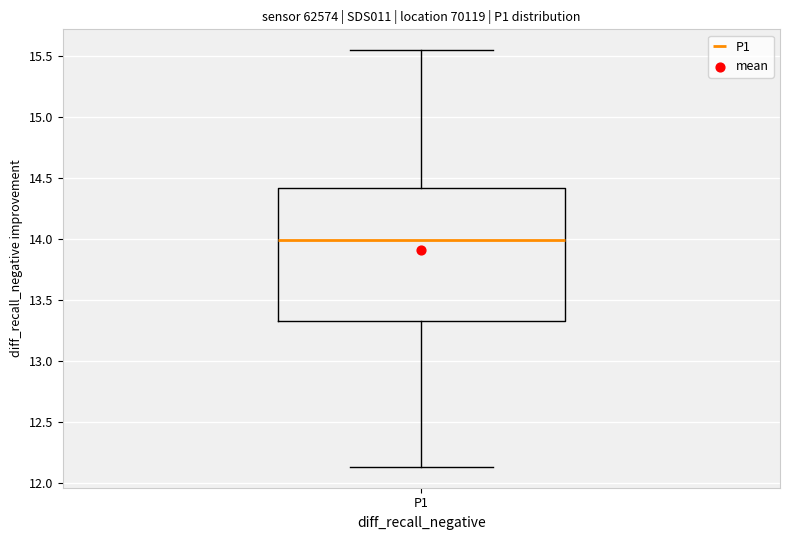

Transcribe this box plot: give where the median line is, the range the box spans, and where the two whiskers end, as read against the y-axis. The values are not printed on the chart, so give them approximately, as read against the axis.

median 14.00, box 13.35 to 14.40, whiskers 12.15 to 15.55